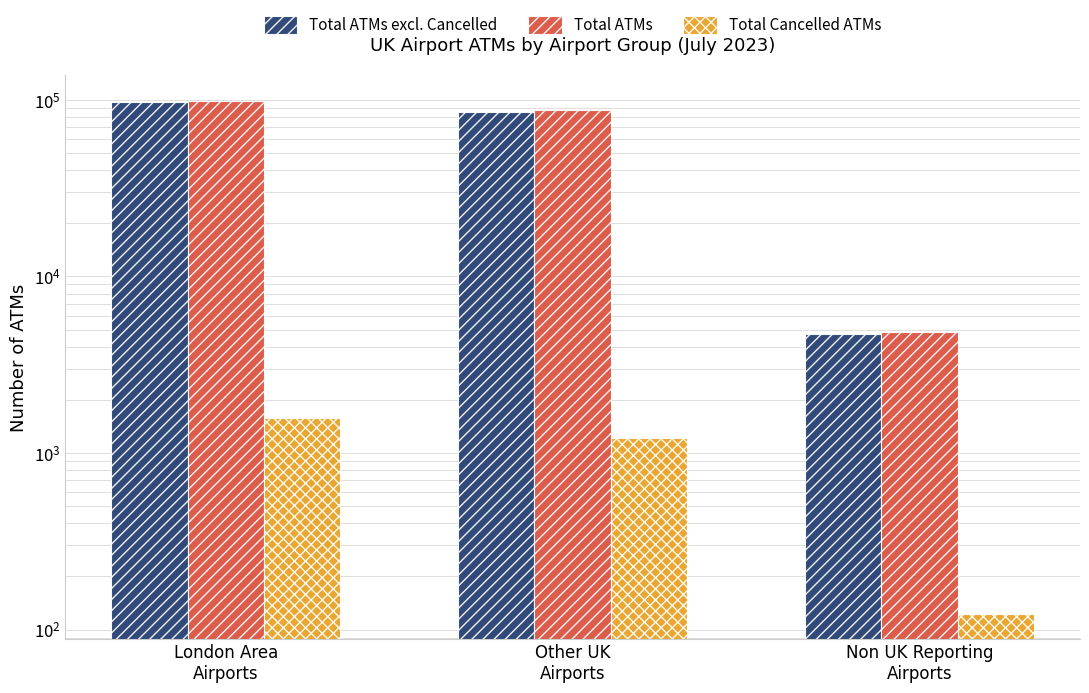

What value does the Total ATMs series have at London Area
Airports, to the nearest 50?

98400